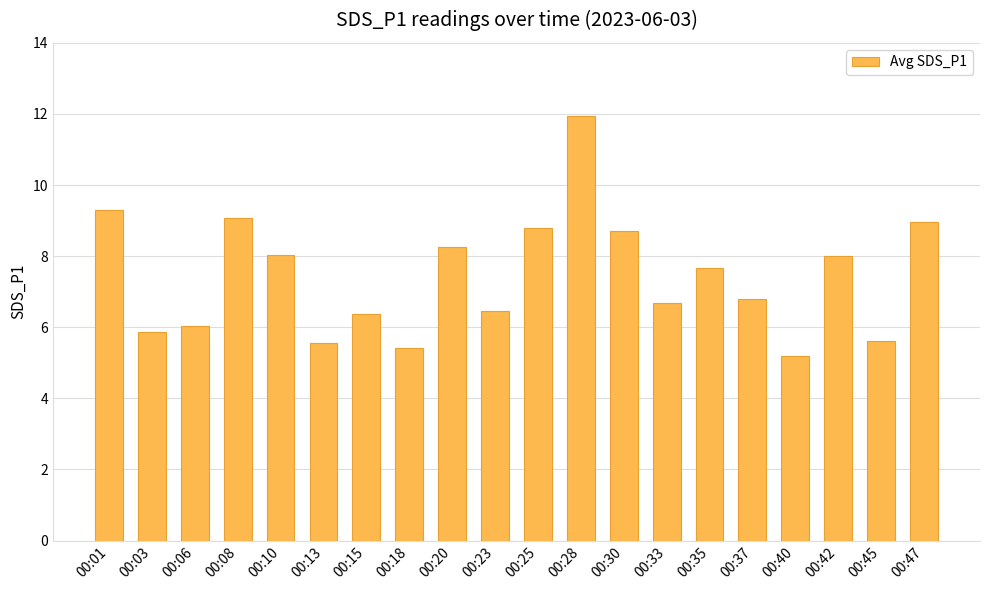

The chart shows a value of 7.9 at 00:18. True or false?

False